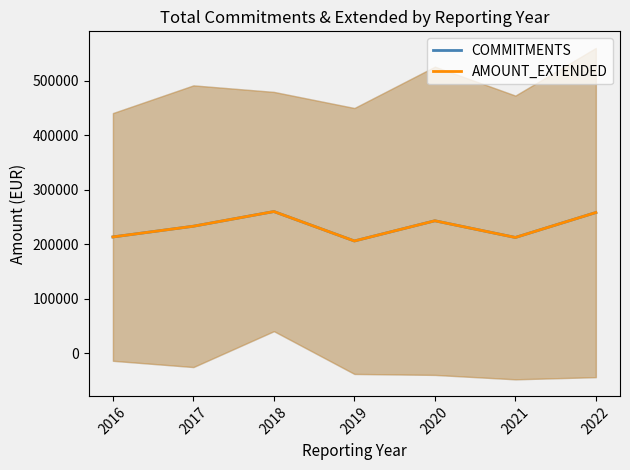

True or false: AMOUNT_EXTENDED and COMMITMENTS intersect in this chart.

False